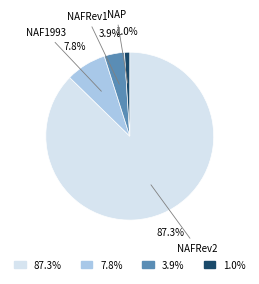

Combined, what portion of the pie is 3.9% and 1.0%?

4.9%